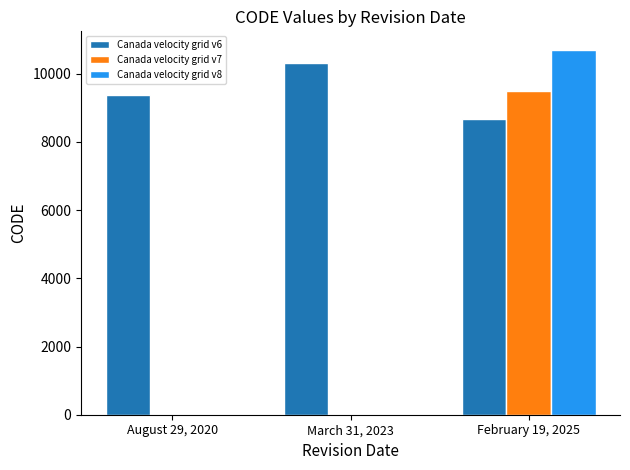

Is it true that Canada velocity grid v6 equals 3616 at March 31, 2023?

False